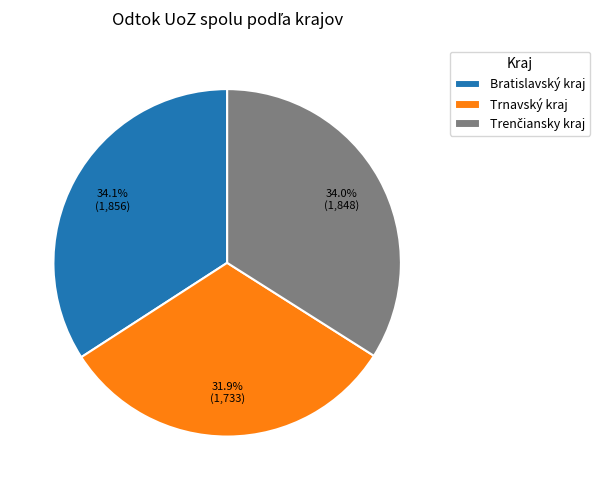

To the nearest percent, what portion does Bratislavský kraj represent?

34%